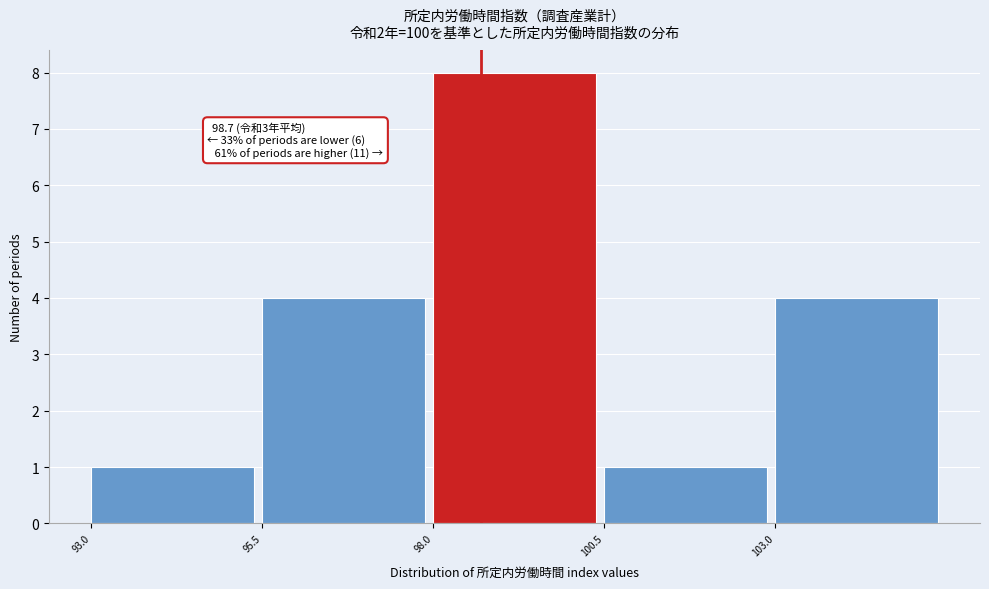

Which range on the x-axis has the tallest bar?

98.0 to 100.5